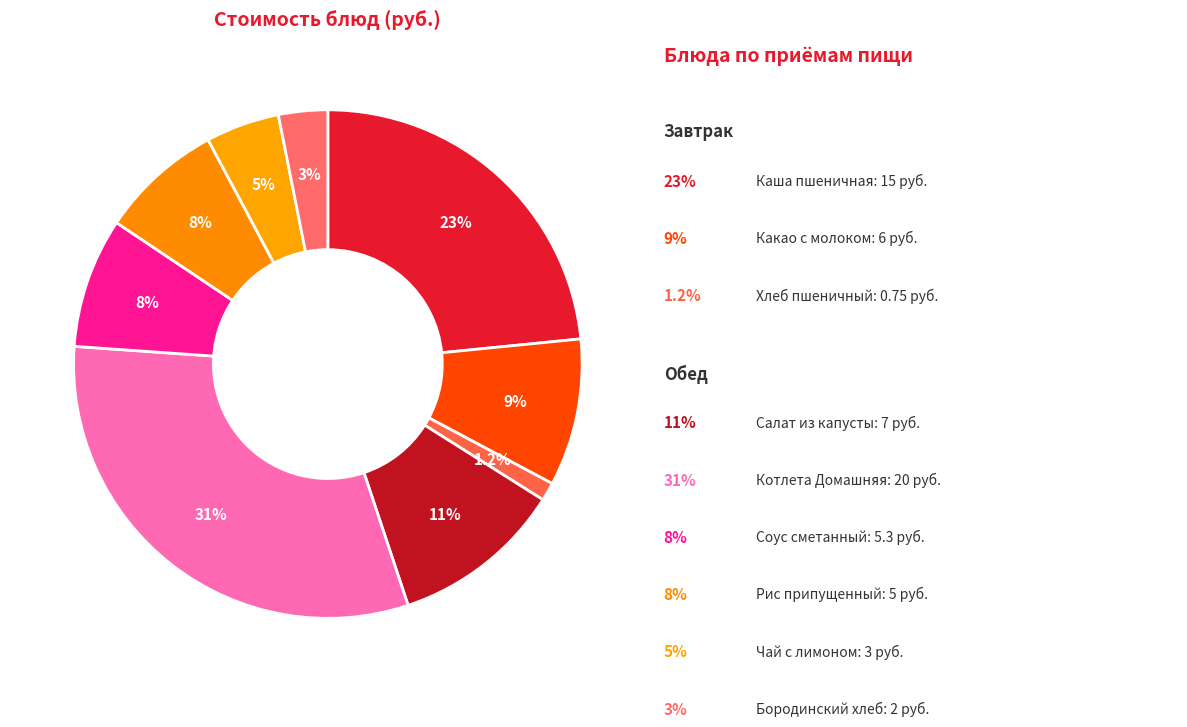

Count the number of slices in the pie.

9